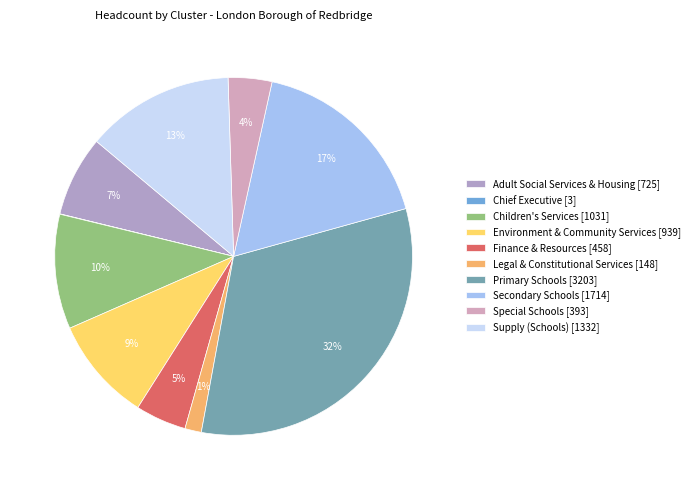

Combined, what portion of the pie is Chief Executive and Finance & Resources?

4.6%